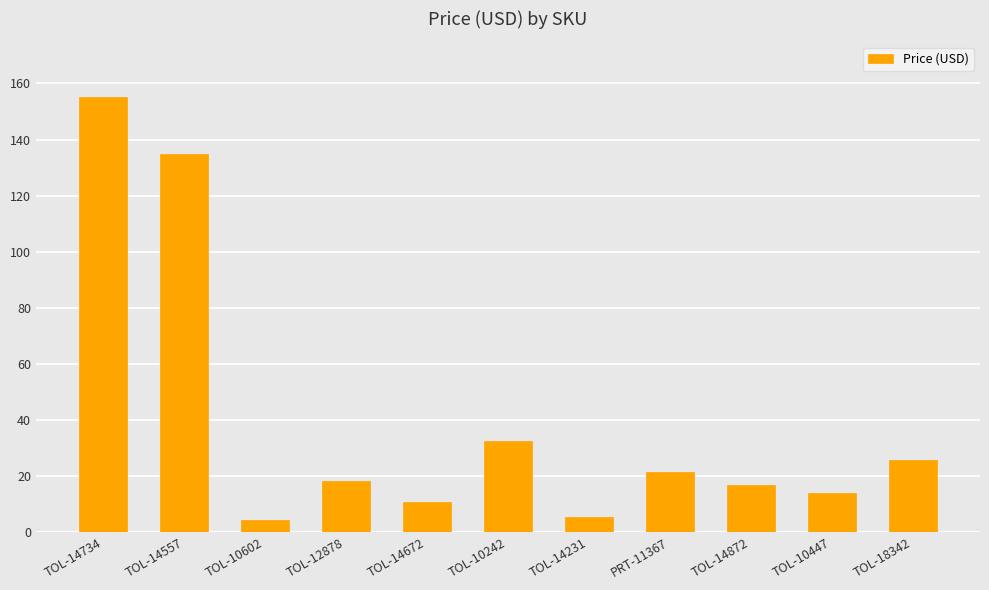

True or false: the data shows 5.5 at TOL-14231.

True